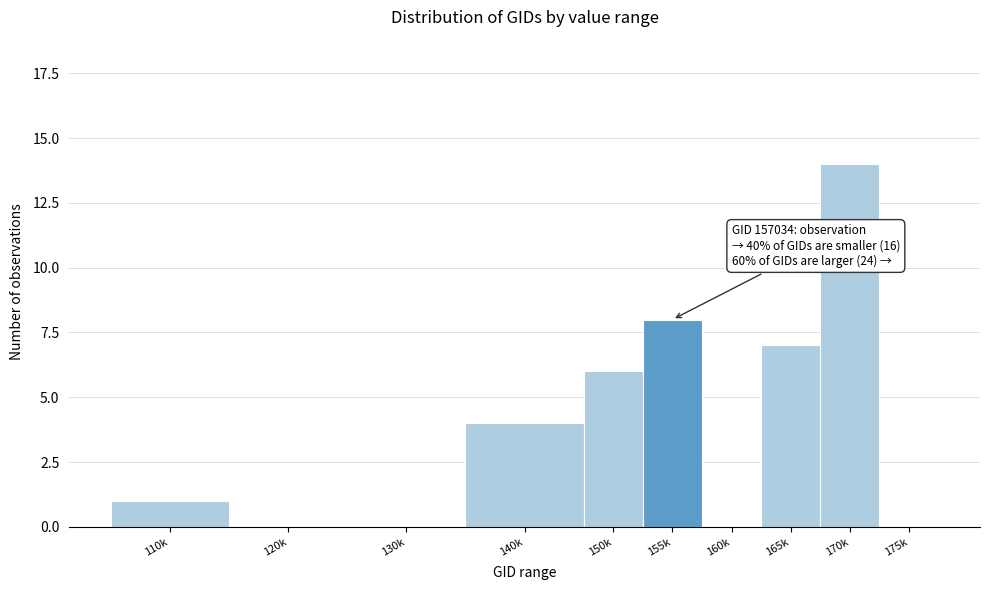

Reading left to right, what are all the values shown in this chart?

110k=1	120k=0	130k=0	140k=4	150k=6	155k=8	160k=0	165k=7	170k=14	175k=0